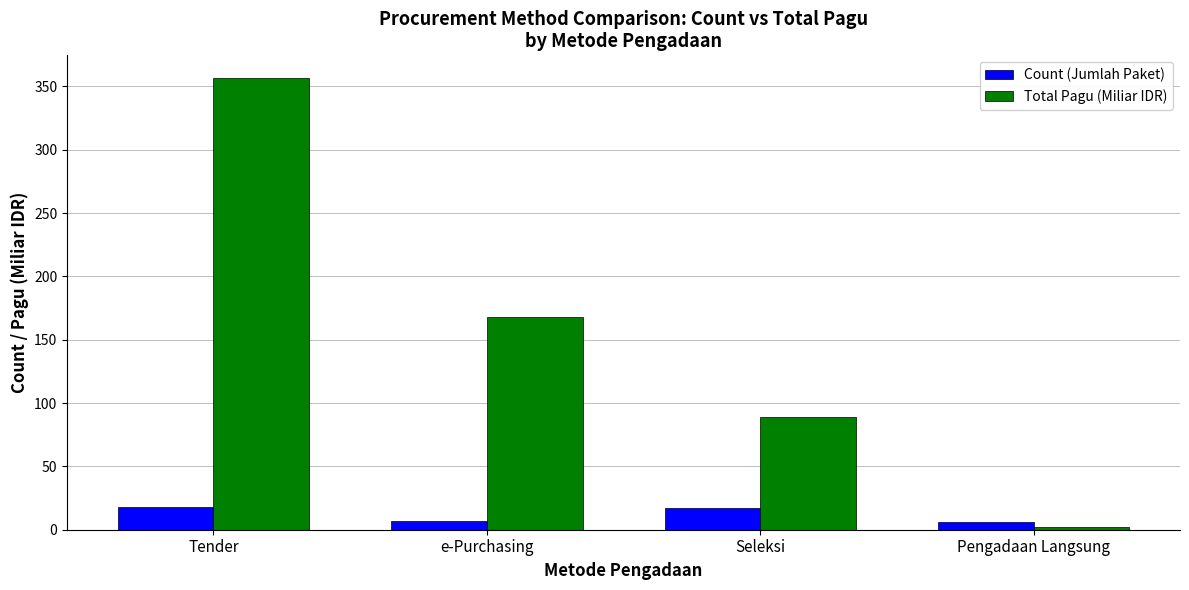

What is the maximum value for Total Pagu (Miliar IDR)?

356.6